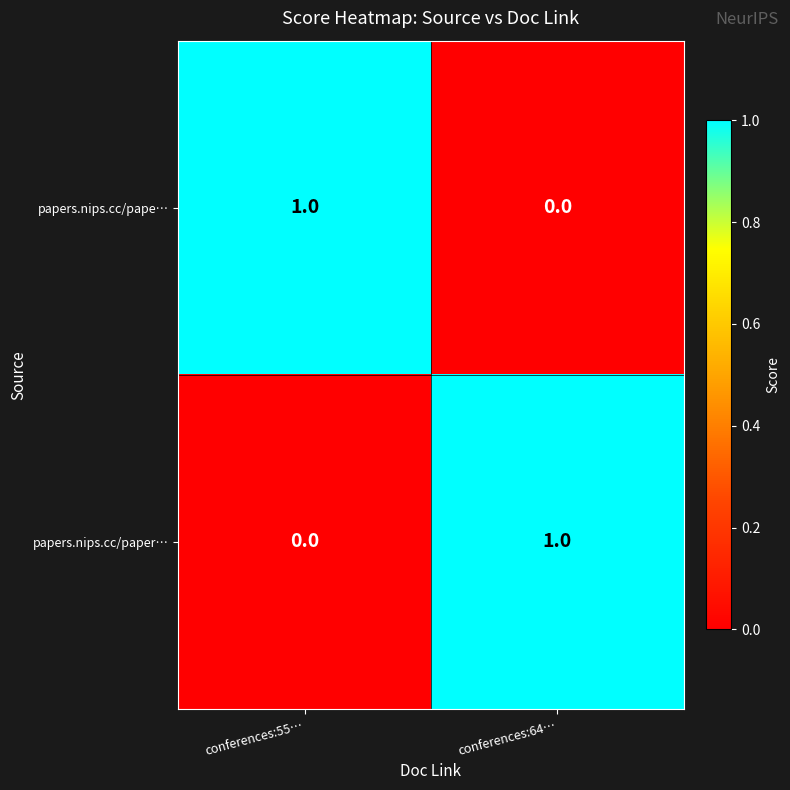

At which label is papers.nips.cc/paper… closest to 0?

conferences:55…